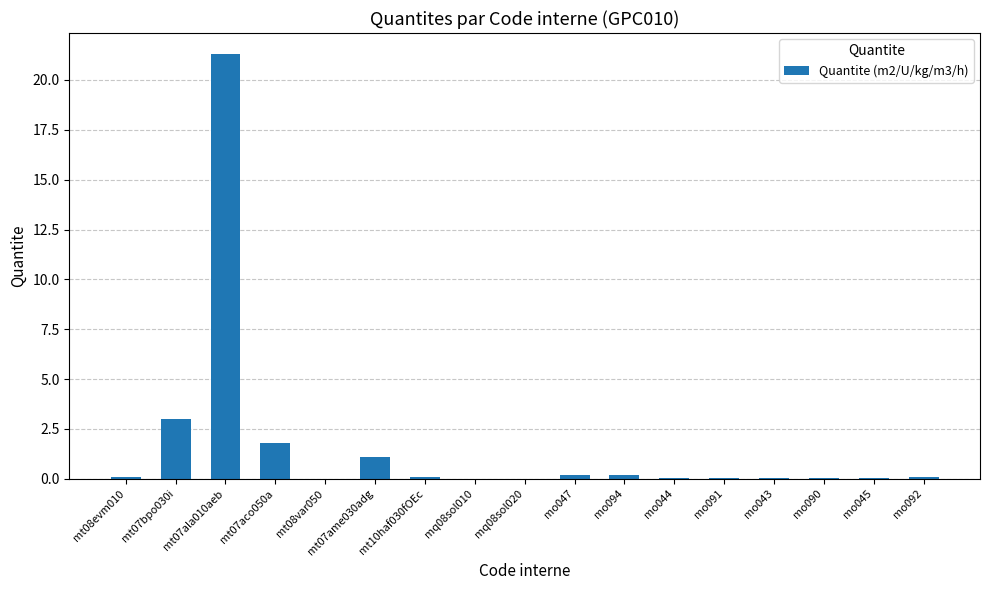

True or false: the data shows 1.0 at mt07aco050a.

False